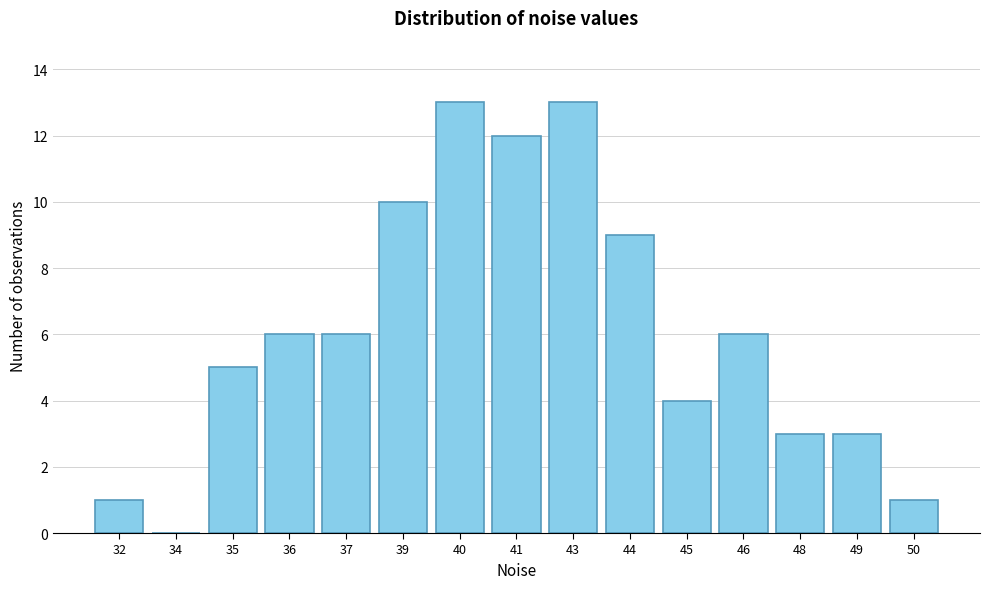

Reading left to right, transcribe all the data shown in this chart.

32=1	34=0	35=5	36=6	37=6	39=10	40=13	41=12	43=13	44=9	45=4	46=6	48=3	49=3	50=1